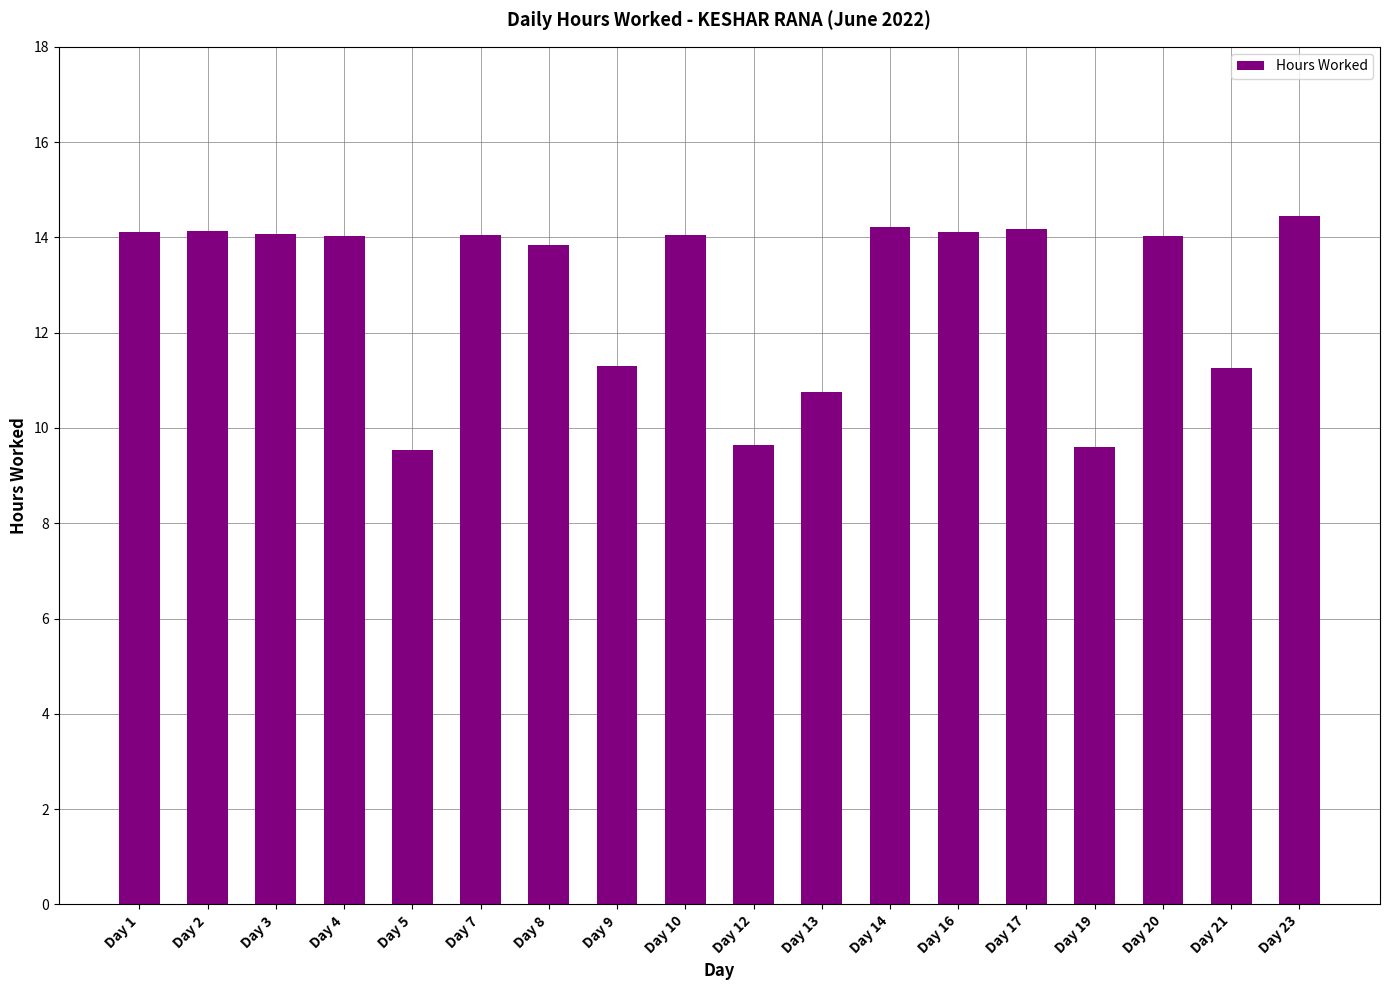

Is it true that the value at Day 8 is 13.8?

True